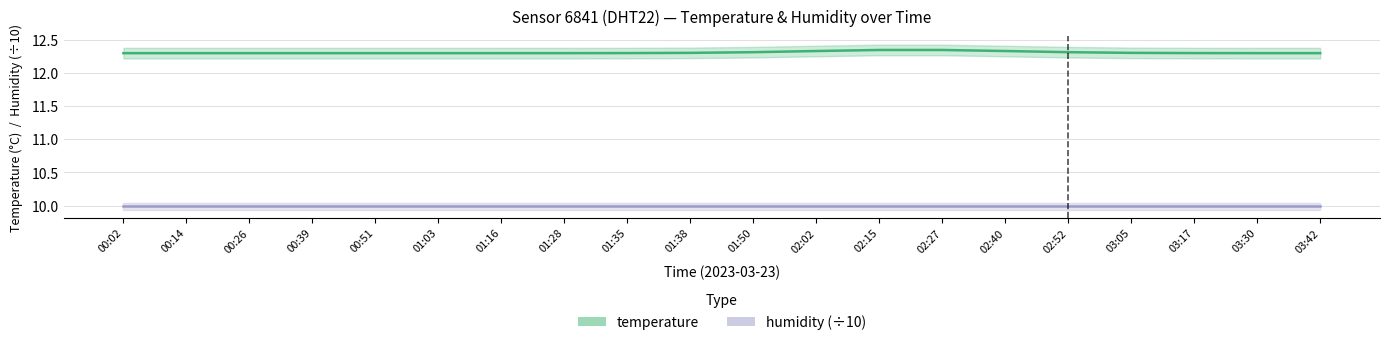

What is the total value across all series at 02:02?

22.3